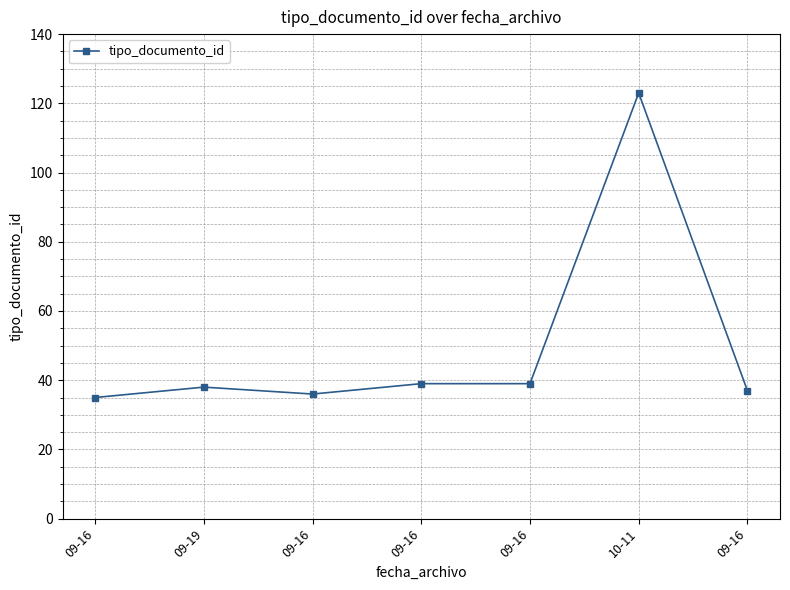

Count the number of data series in this chart.

1